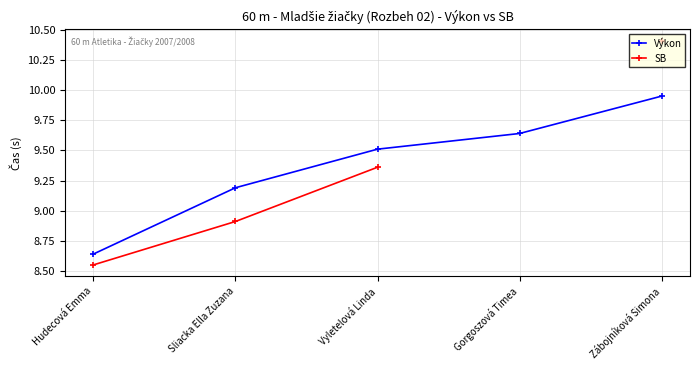

What is the minimum value for SB?

8.6